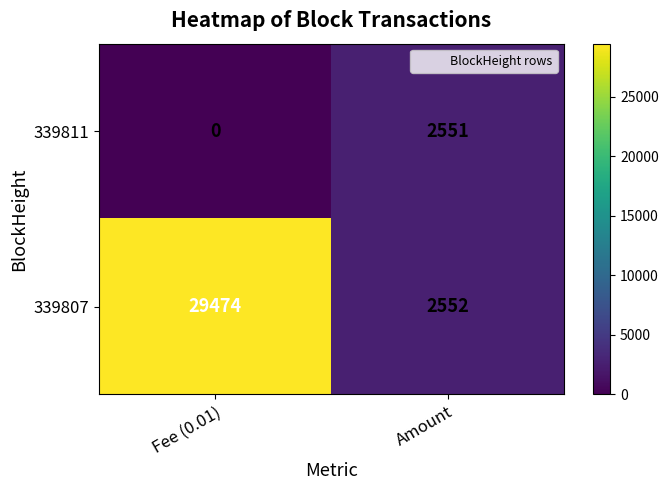

True or false: 339807 has a value of 1428 at Amount.

False